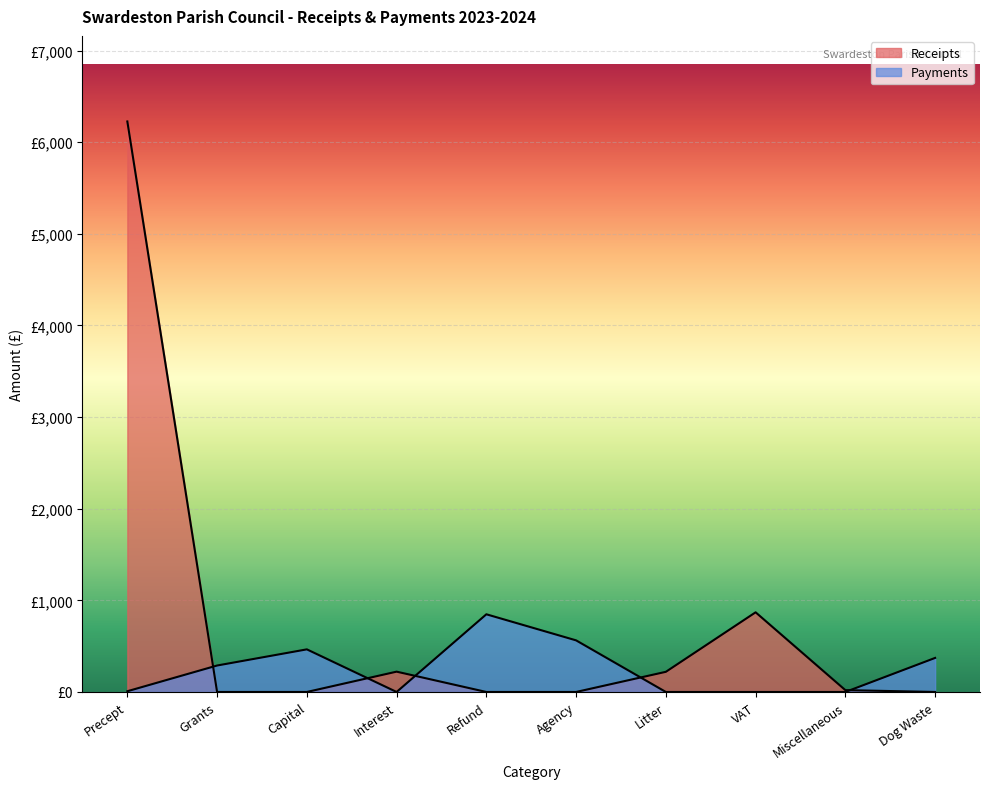

Rank the series by their maximum value, from lowest to highest.

Payments, Receipts